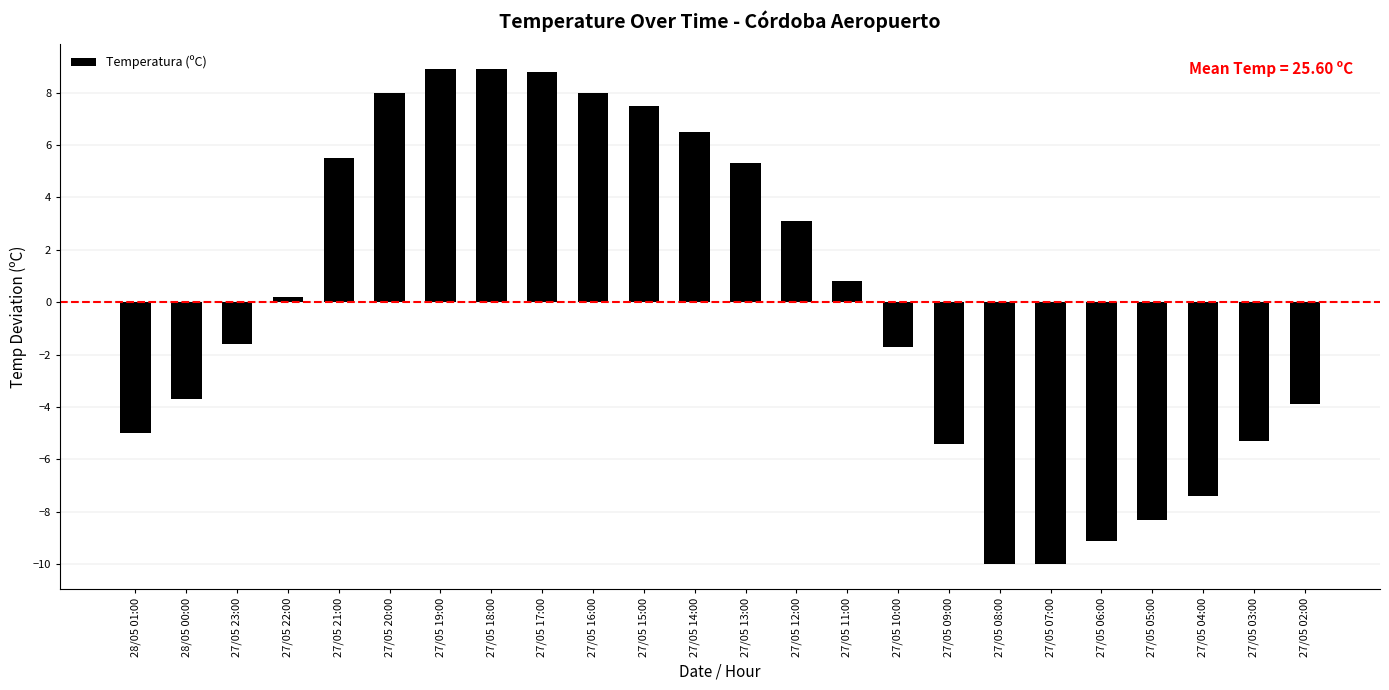

What is the difference between the maximum and second lowest values?

18.9